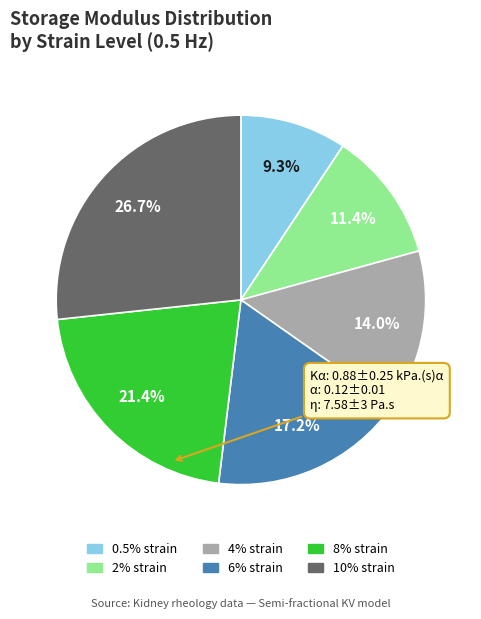

To the nearest percent, what is the combined percentage of 2% strain and 4% strain?

25%